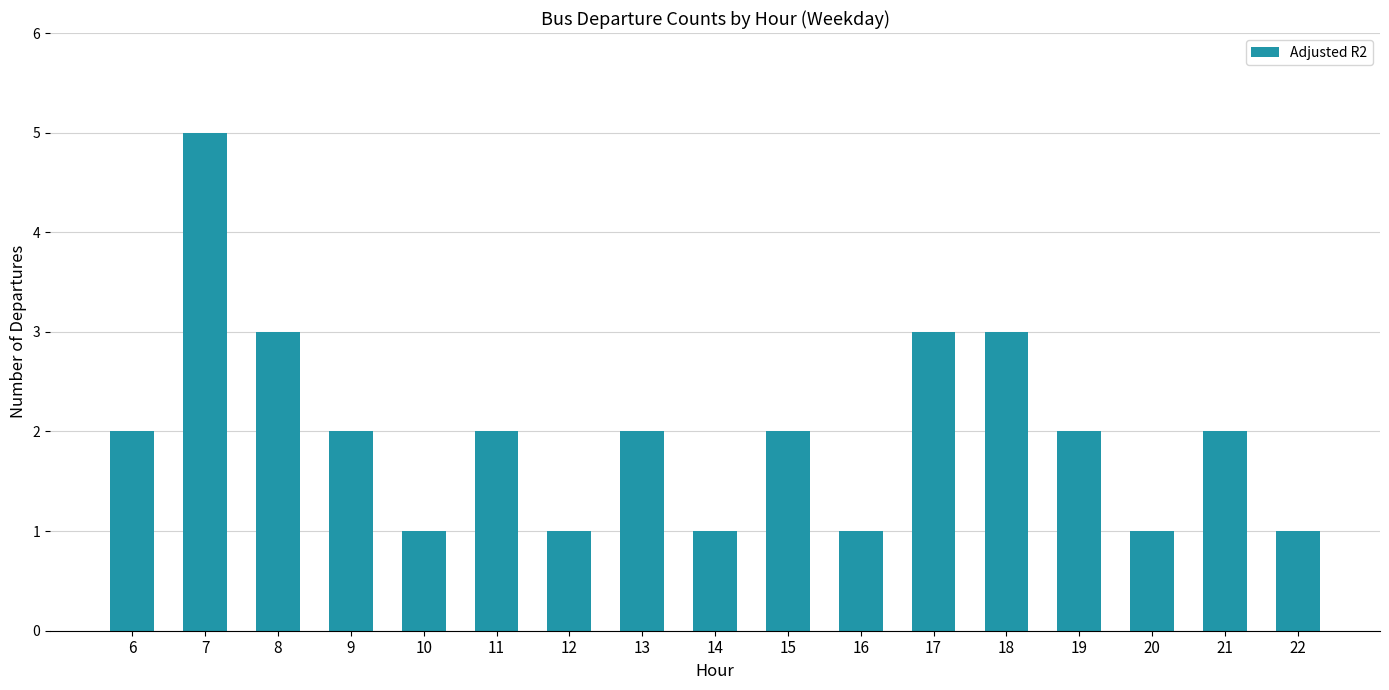

What is the sum of the values at 6 and 13?

4